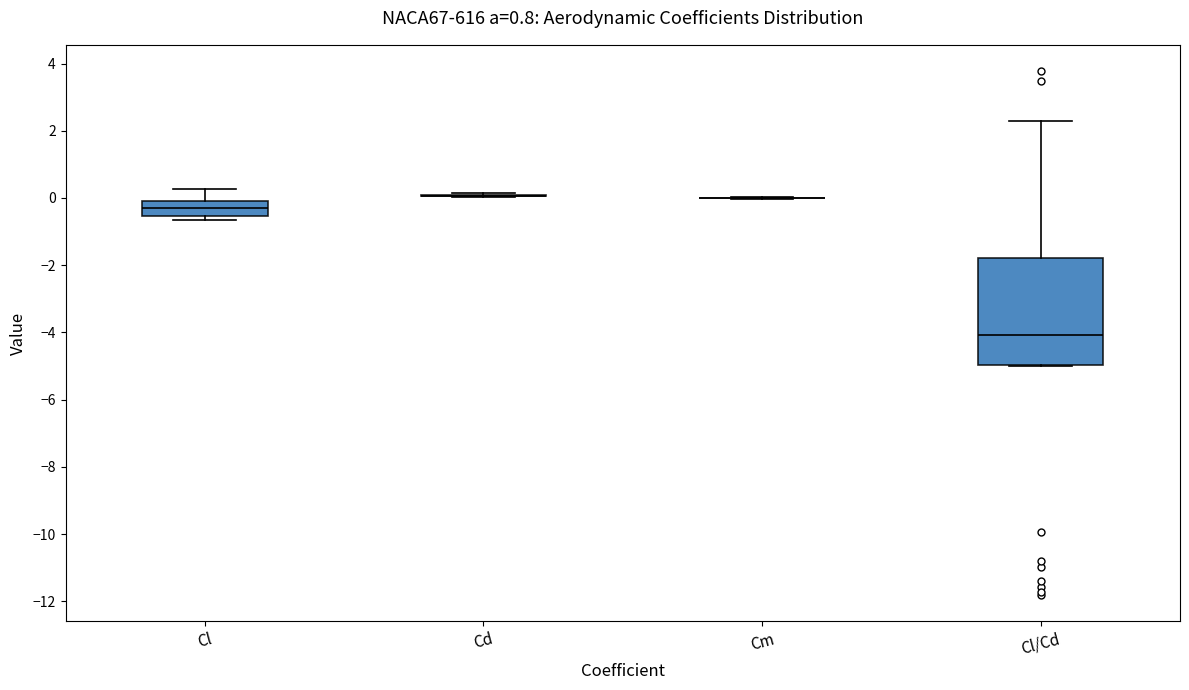

Reading left to right, read every box against the y-axis: the position of its median line, the range the box covers, and the ends of its whiskers. The values are not printed on the chart, so give them approximately, as read against the axis.

Cl: median -0.4, box -0.6 to 0.0, whiskers -0.6 (just below the box's lower edge) to 0.2
Cd: box collapsed to a line at 0.0, whiskers 0.0 to 0.2
Cm: box collapsed to a line at 0.0, whiskers 0.0 to 0.0
Cl/Cd: median -4.0, box -5.0 to -1.8, whiskers -5.0 to 2.4